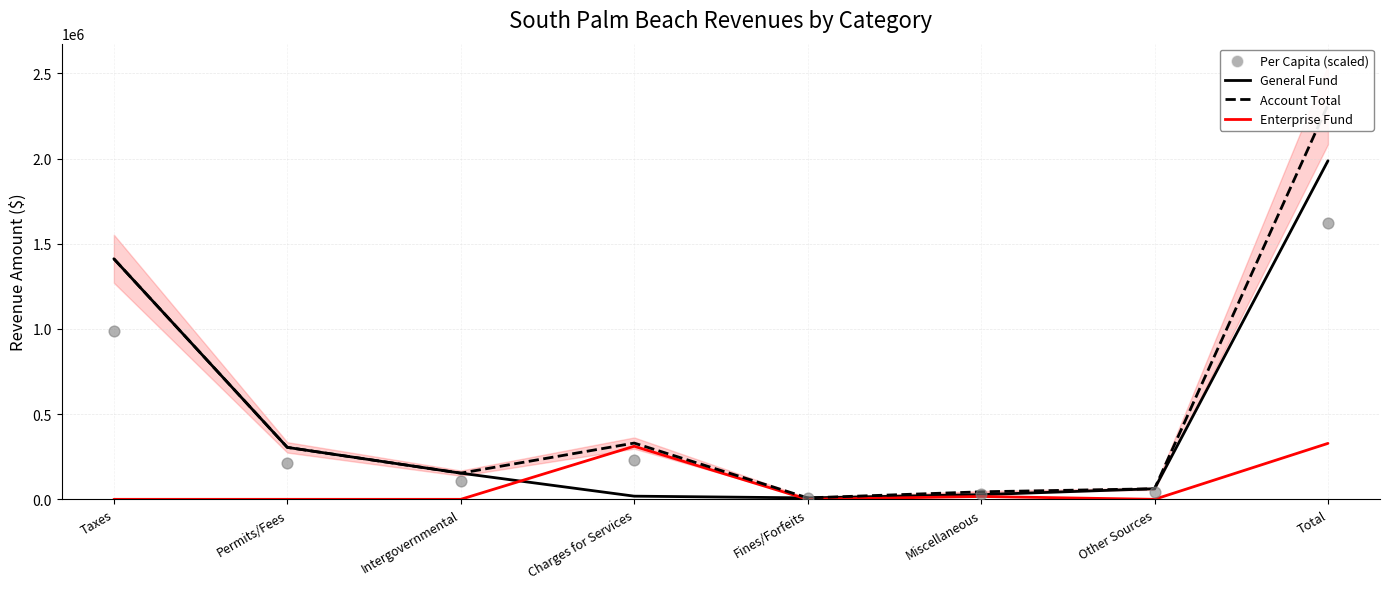

At which category is the sum across all series the highest?

Total